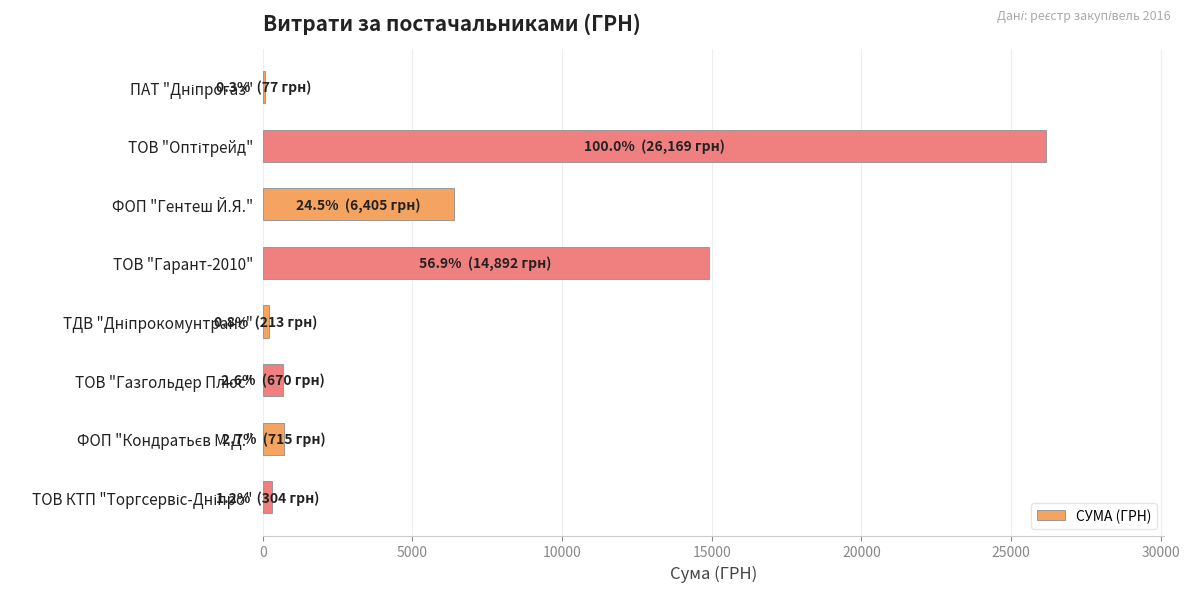

Are the bars grouped side by side (vs. stacked)?

No